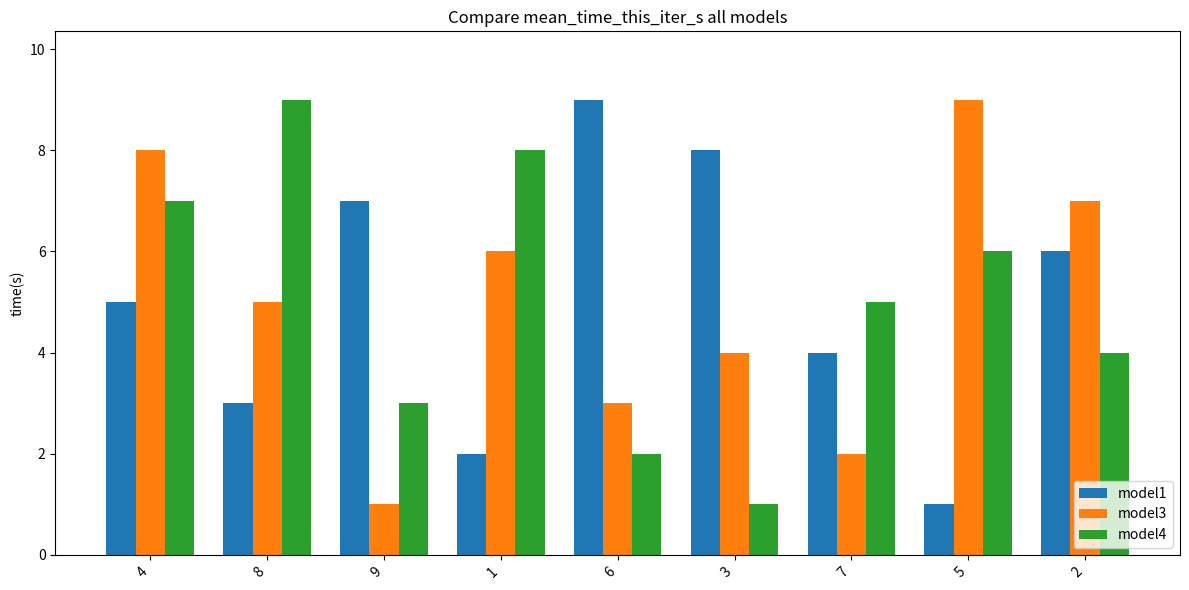

Rank the categories by model1 value from lowest to highest.

5, 1, 8, 7, 4, 2, 9, 3, 6